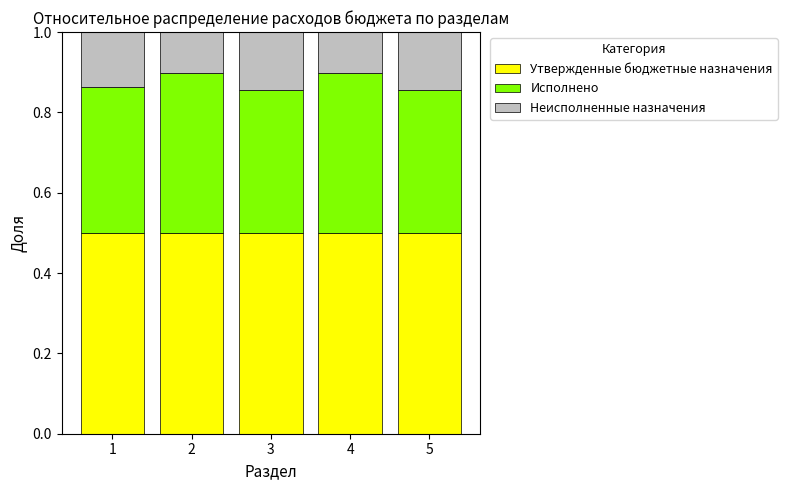

What is the total value across all series at 2?

1.0